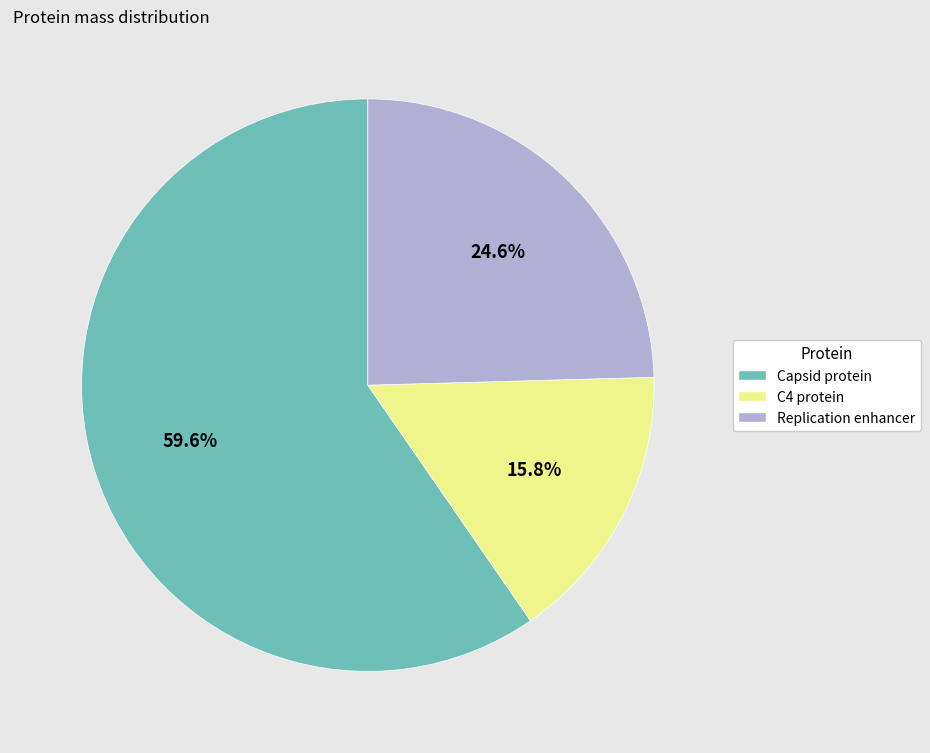

To the nearest percent, what is the difference between the largest and smallest slice percentages?

44%